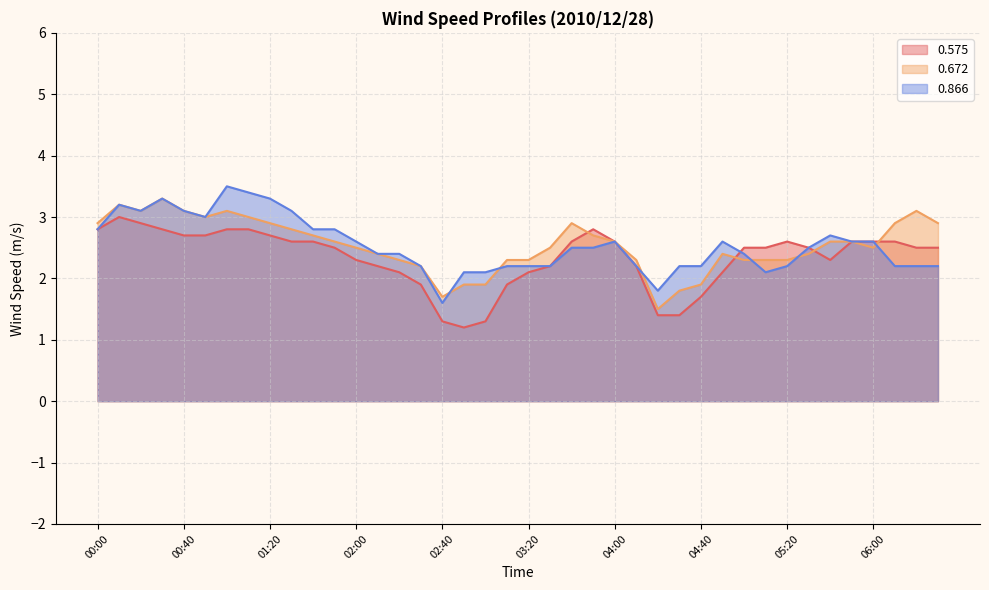

At which category is the sum across all series the highest?

00:10